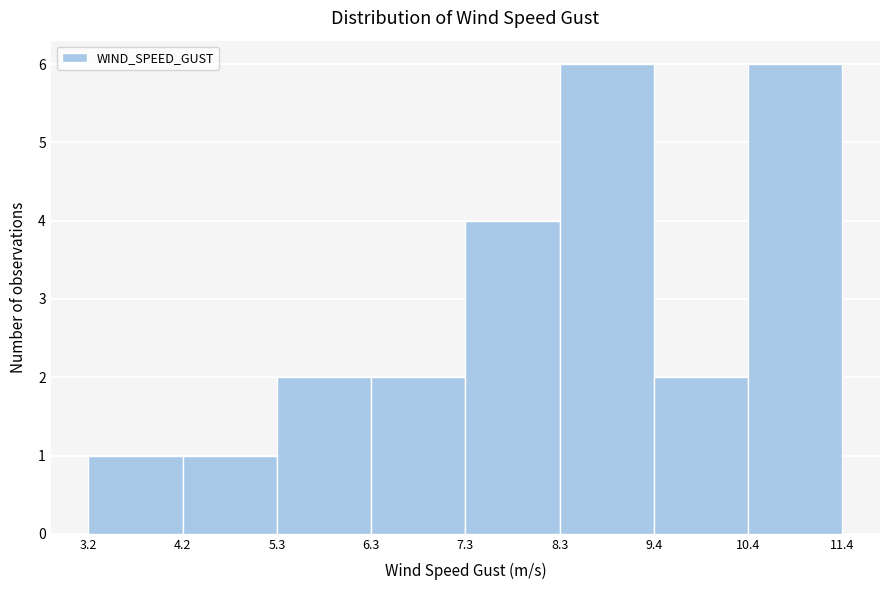

What is the height of the bar covering 8.3 to 9.4 on the x-axis? The values are not printed on the chart, so give them approximately, as read against the axis.

6